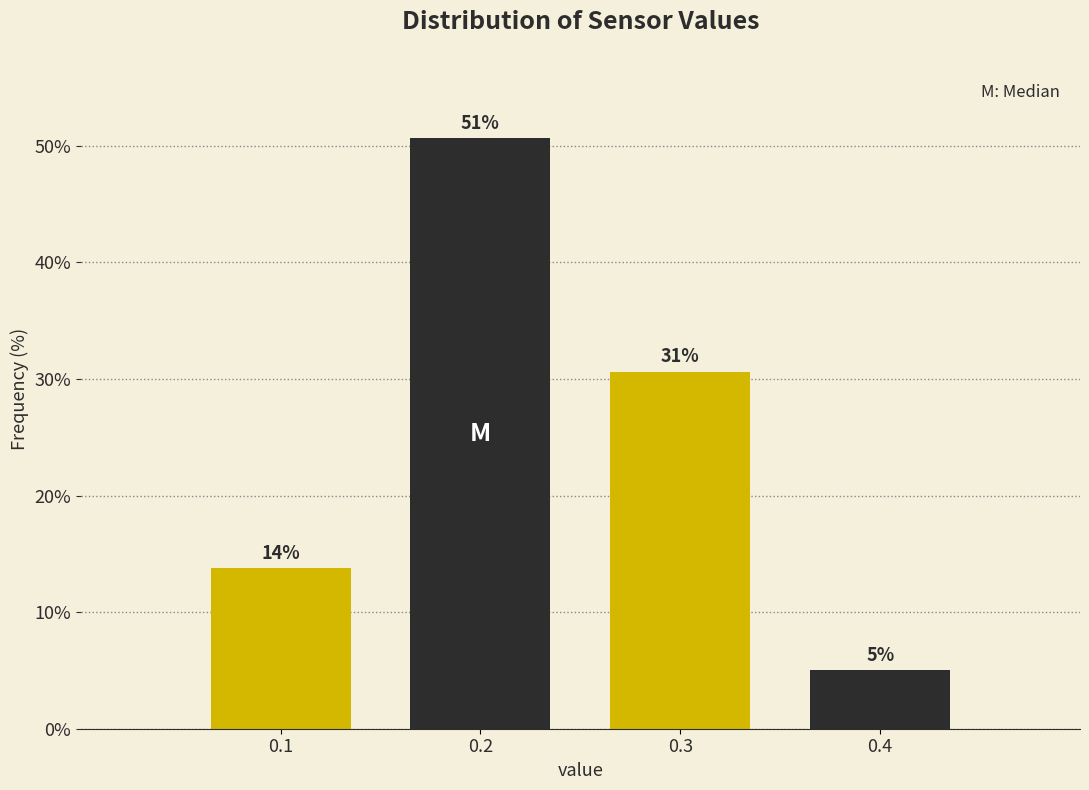

How many bars are there in total?

4